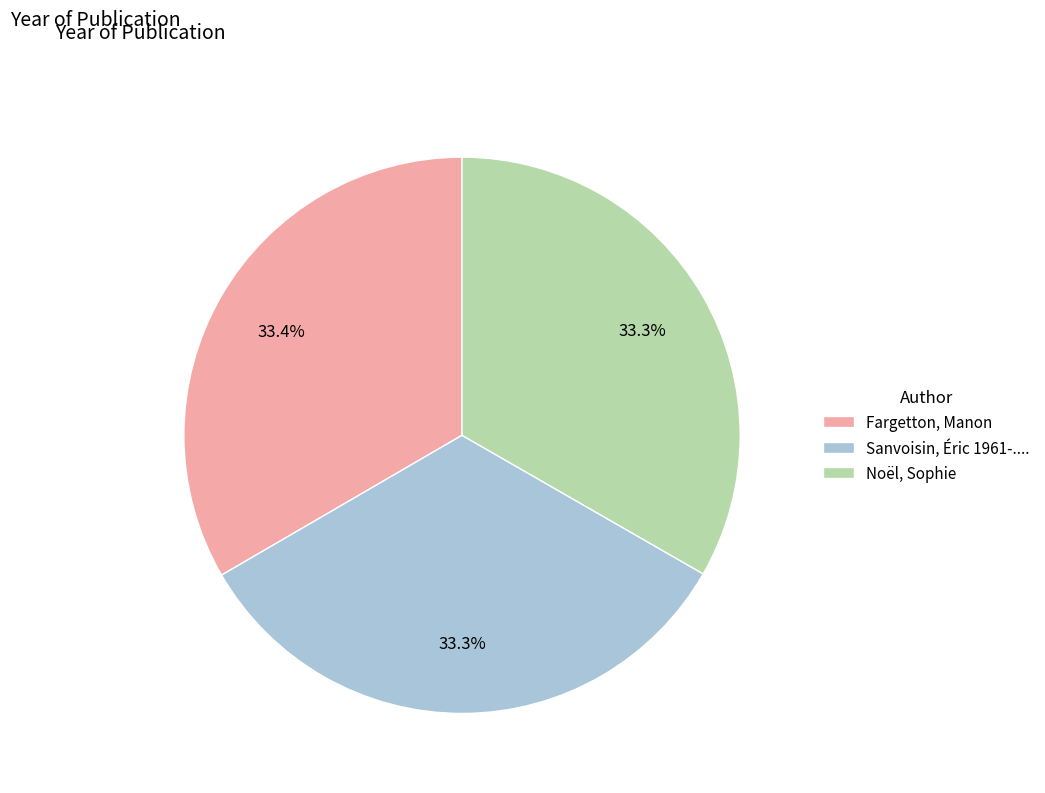

How many slices are in this pie chart?

3